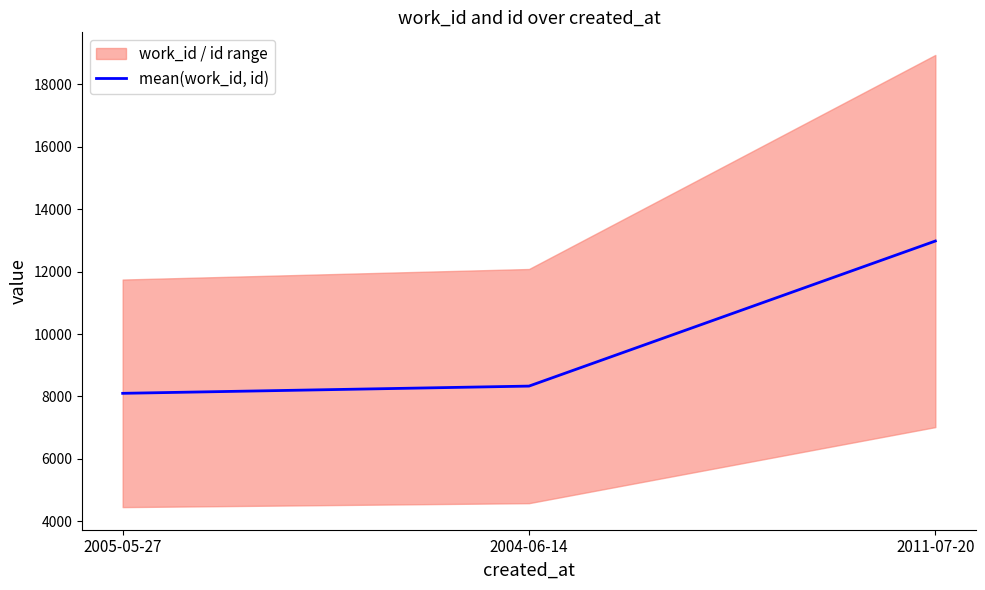

What is the difference between the maximum and minimum values?

4875.5